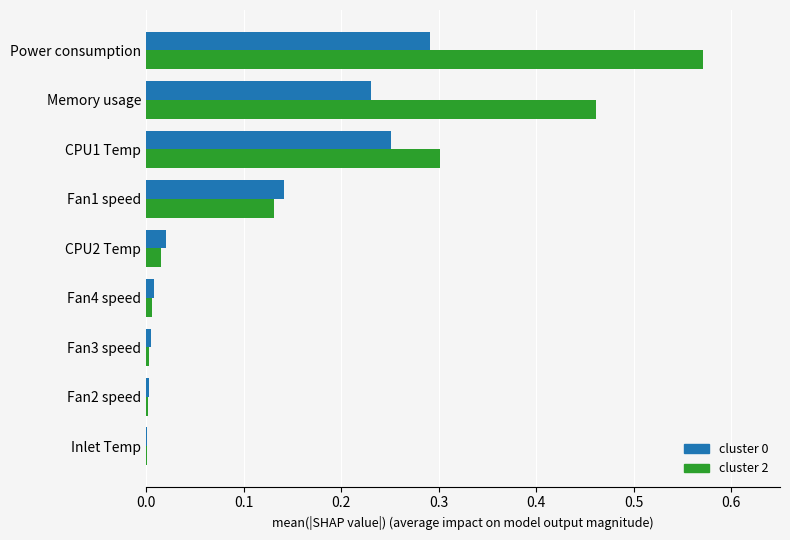

Which series has the largest total across all categories?

cluster 2